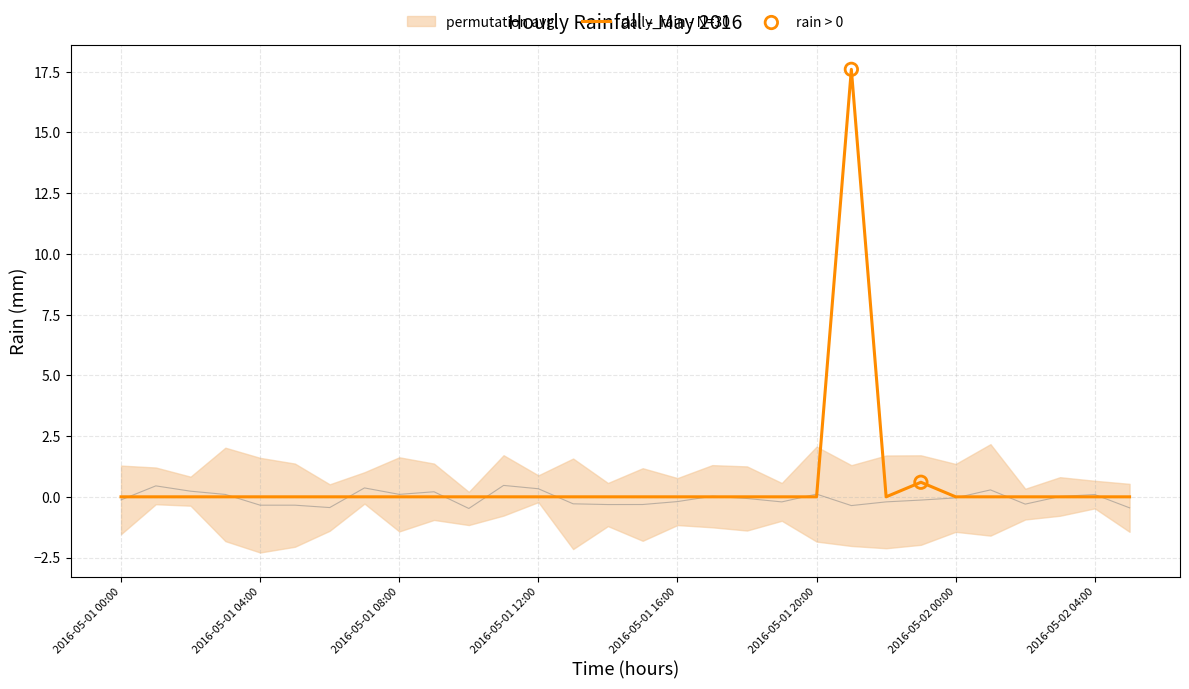

Between 2016-05-01 20:00 and 2016-05-01 01:00, which is larger?

2016-05-01 20:00